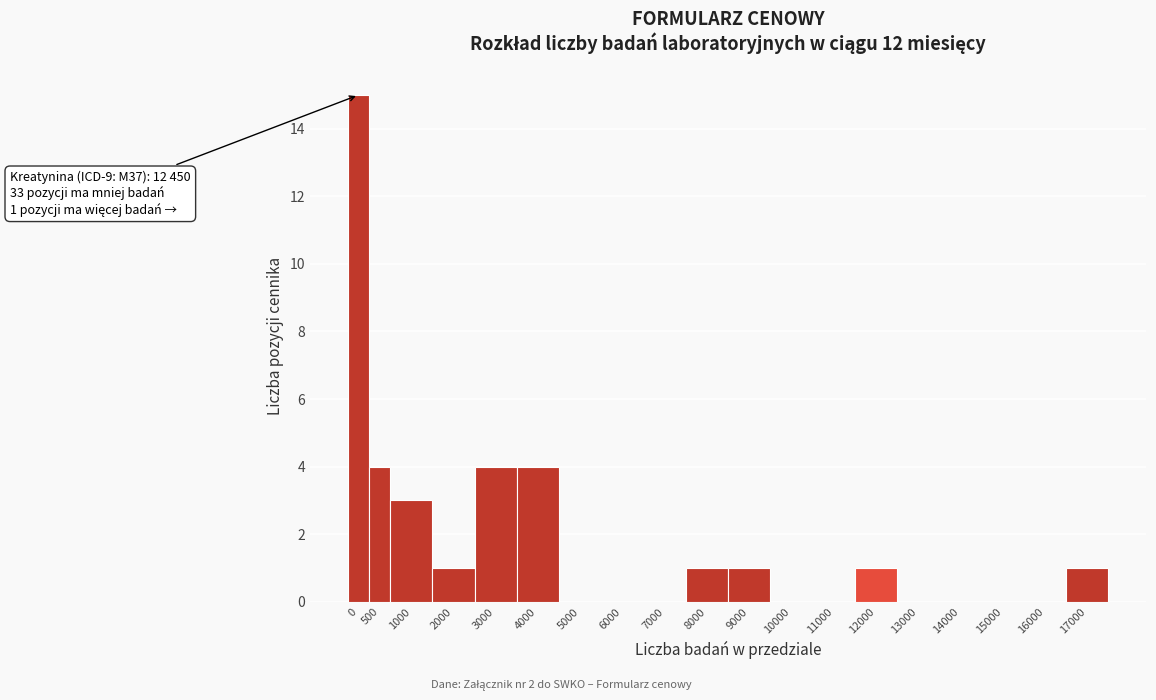

Reading right to left, transcribe all the data shown in this chart.

17000=1	16000=0	15000=0	14000=0	13000=0	12000=1	11000=0	10000=0	9000=1	8000=1	7000=0	6000=0	5000=0	4000=4	3000=4	2000=1	1000=3	500=4	0=15